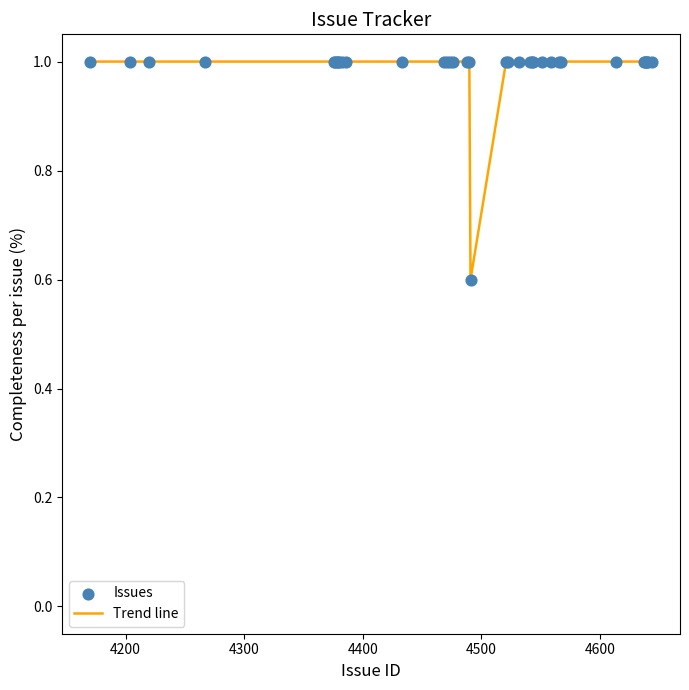

What is the minimum value shown in the chart?

0.6